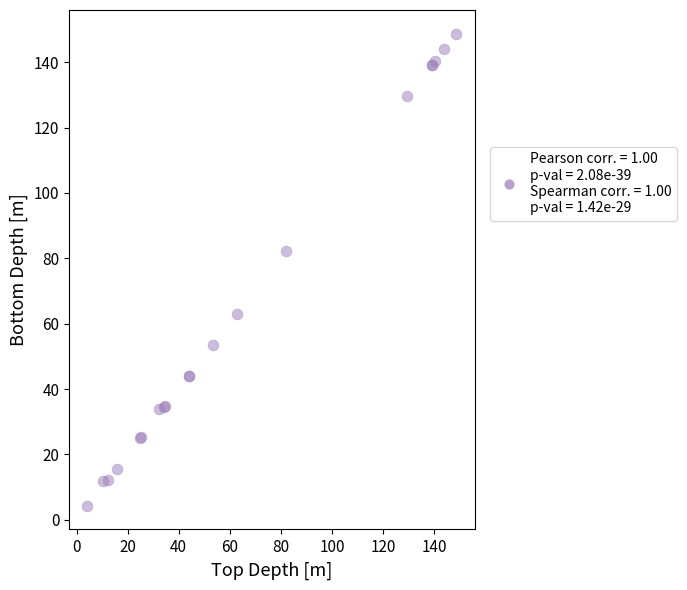

What Y value in the scatter plot is closest to 76?

82.1